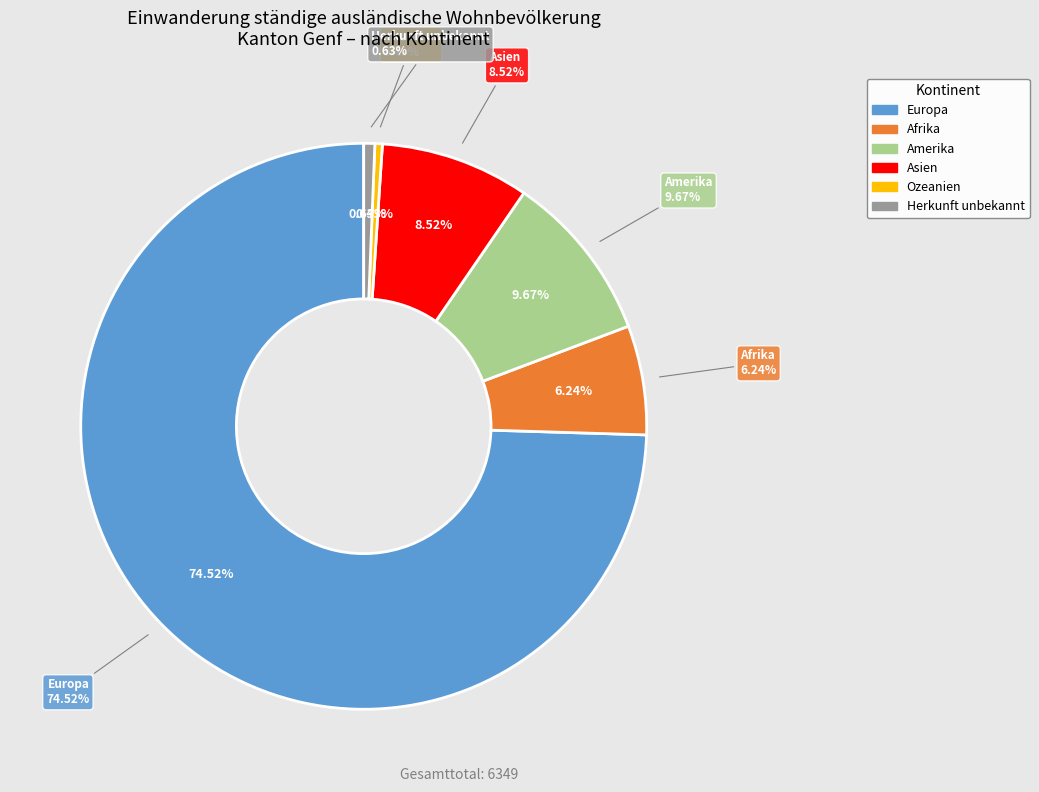

What is the change in value from Europa to Ozeanien?

-4704